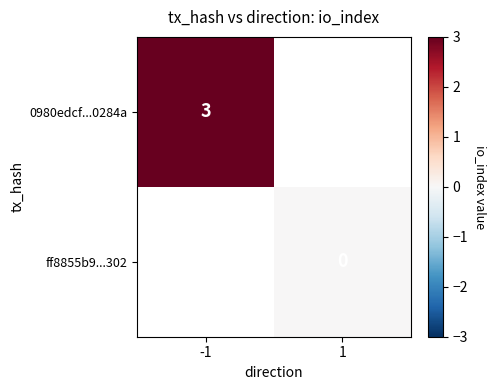

The value of 0980edcf...0284a at -1 is 4. True or false?

False